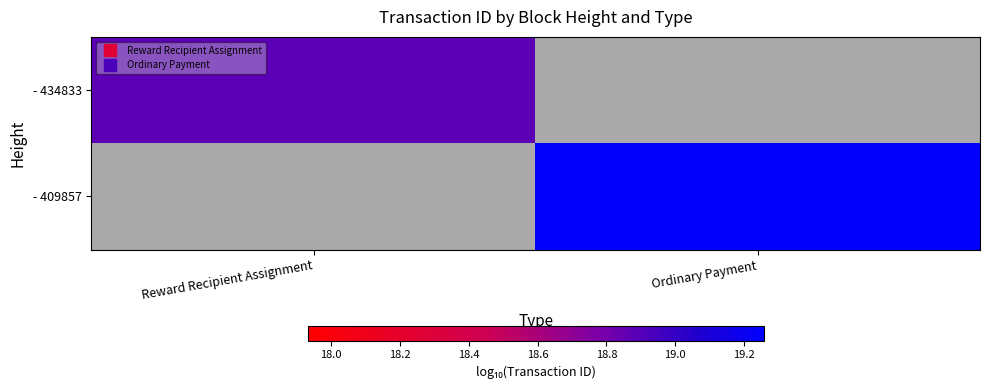

Rank the series by their maximum value, from lowest to highest.

- 434833, - 409857